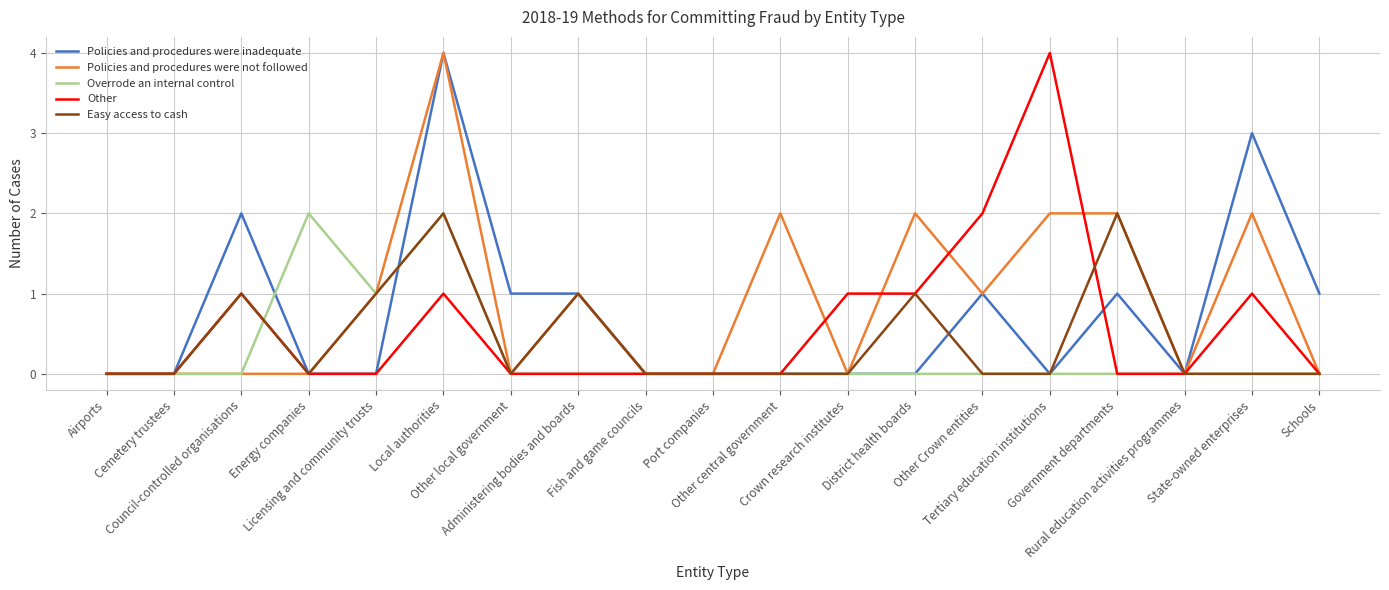

What is the maximum value shown in the chart?

4